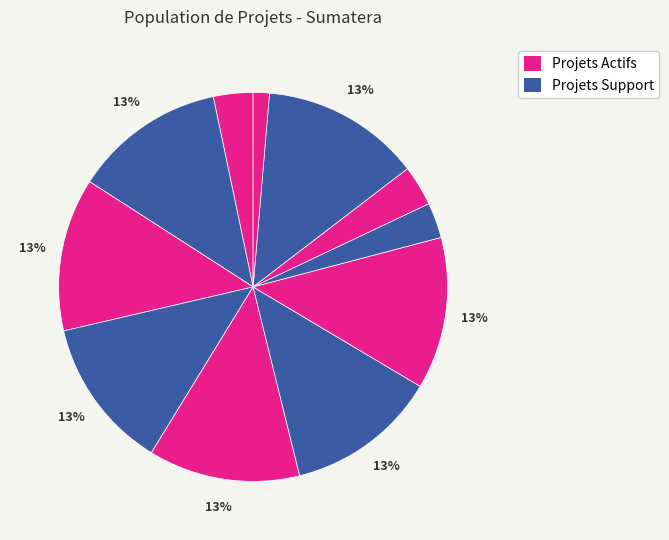

How many slices are in this pie chart?

11